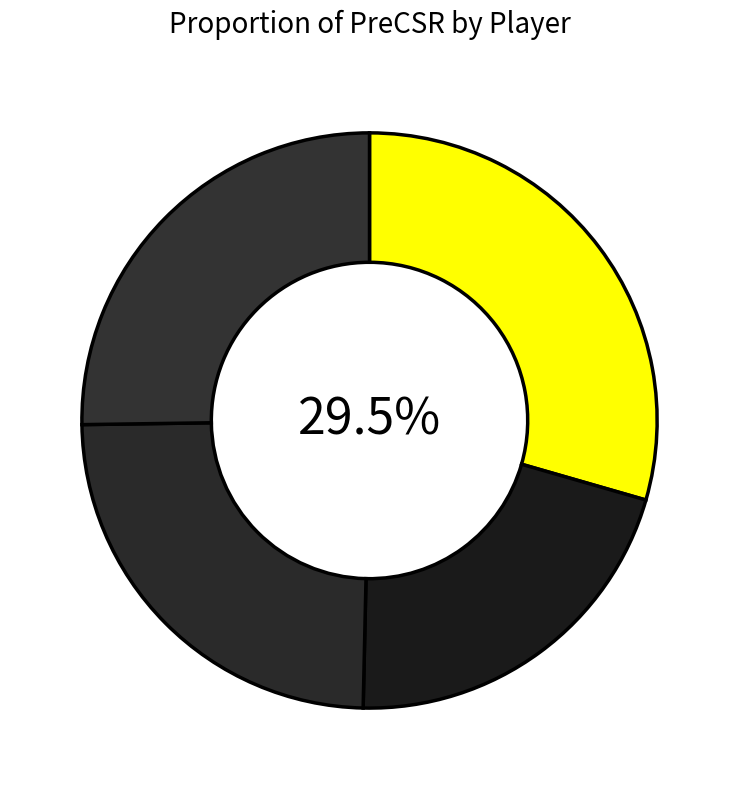

Count the number of slices in the pie.

4